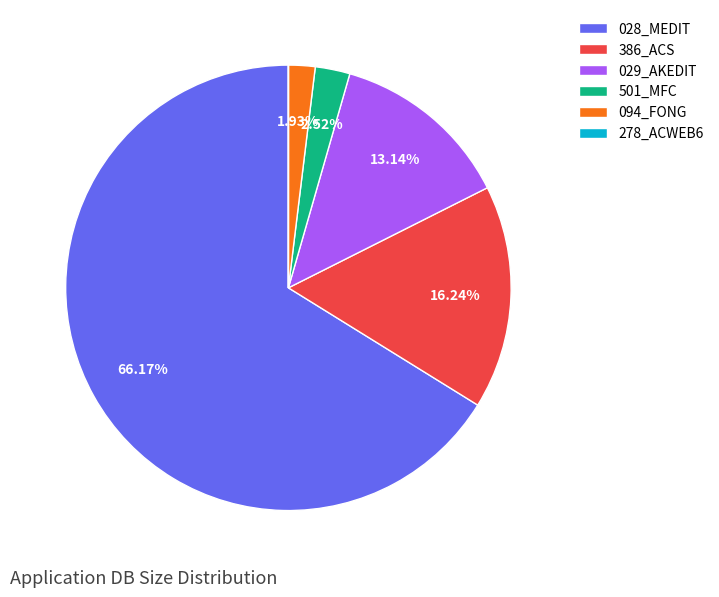

Does 386_ACS account for over 50% of the chart?

No